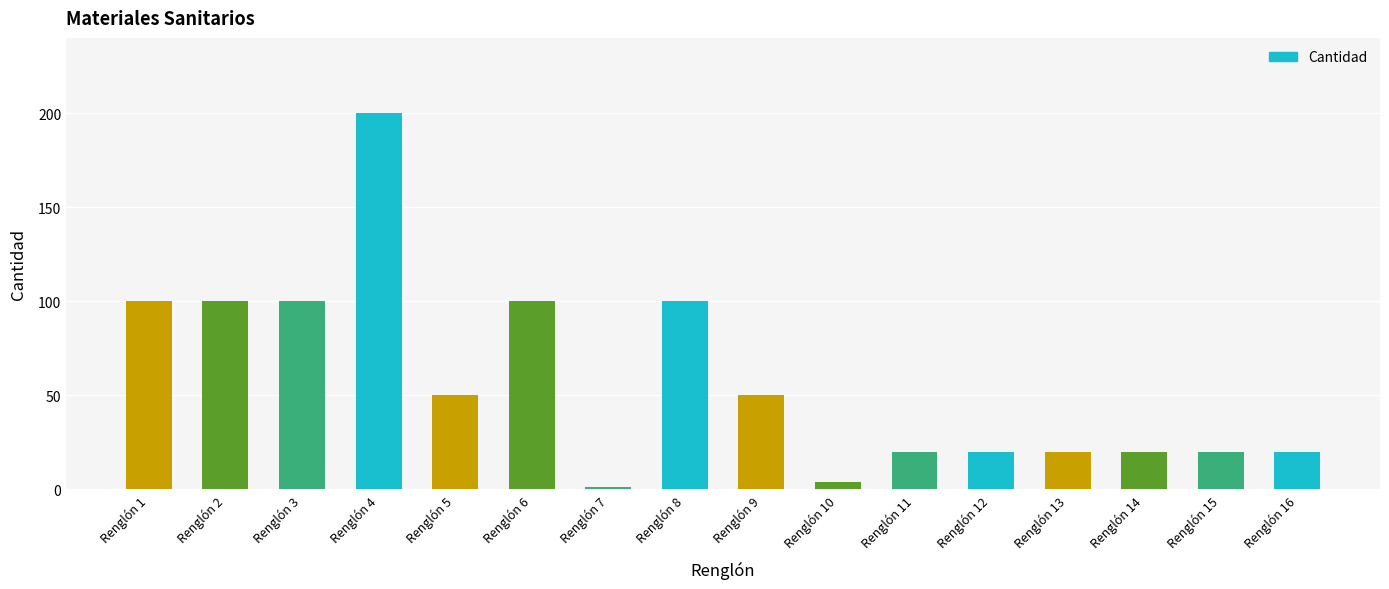

Does the chart contain stacked bars?

No